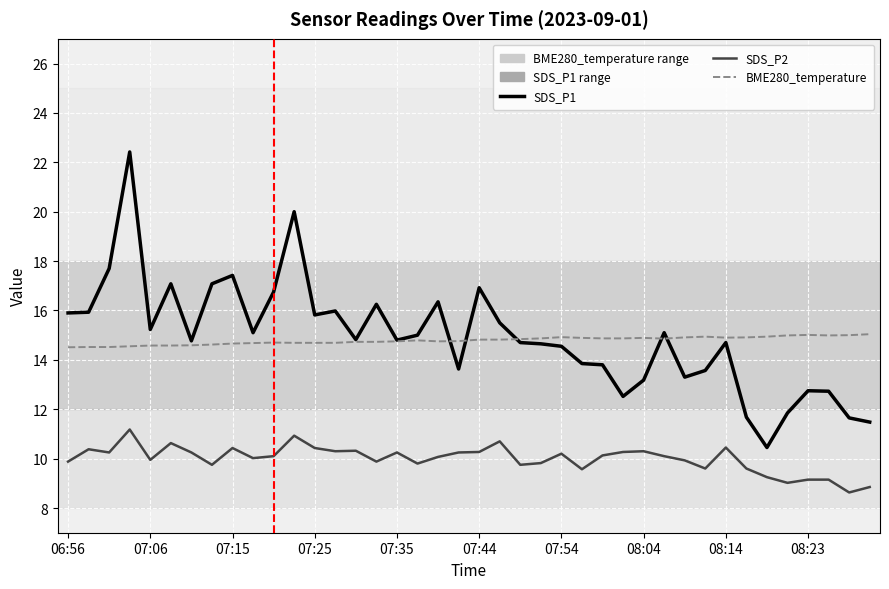

Which series has the widest spread of values?

SDS_P1